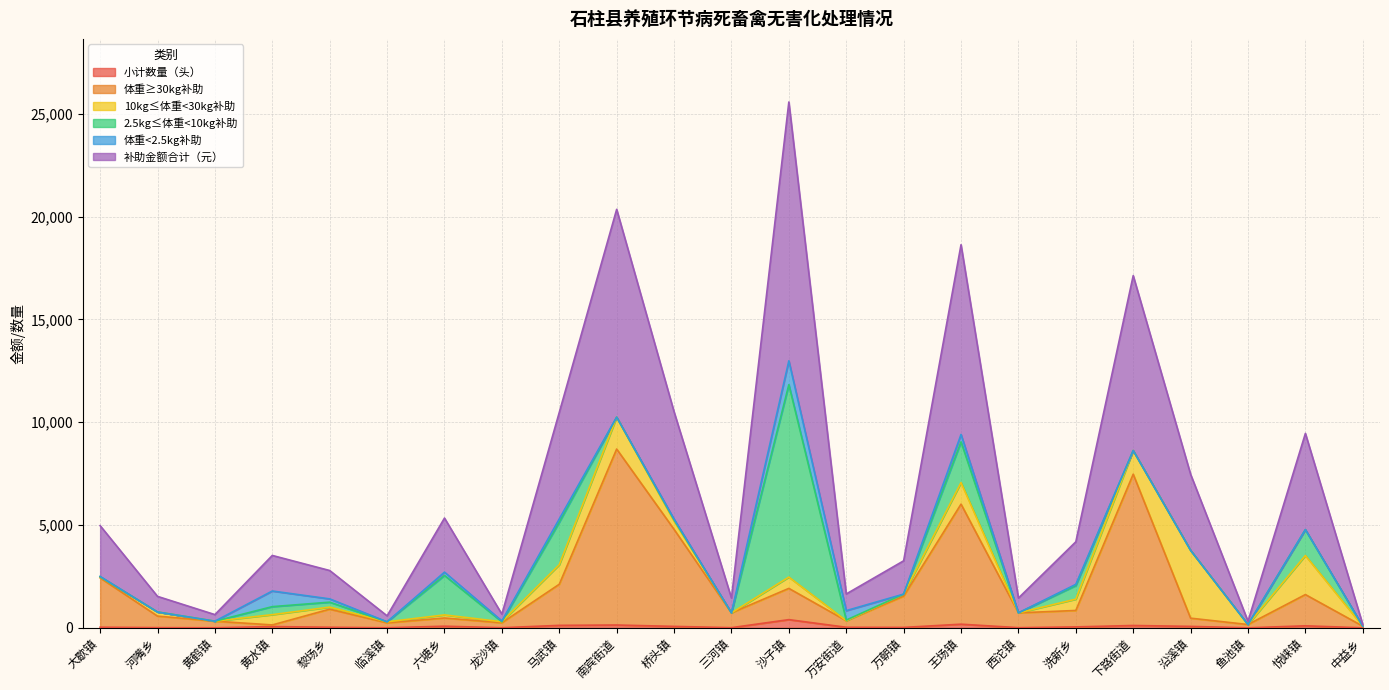

Which series has the largest range (max minus min)?

补助金额合计（元）